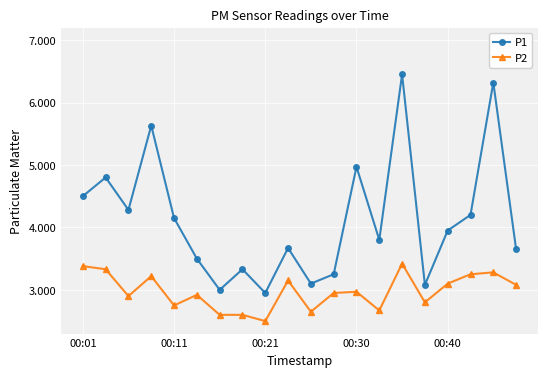

Which series has the largest total across all categories?

P1